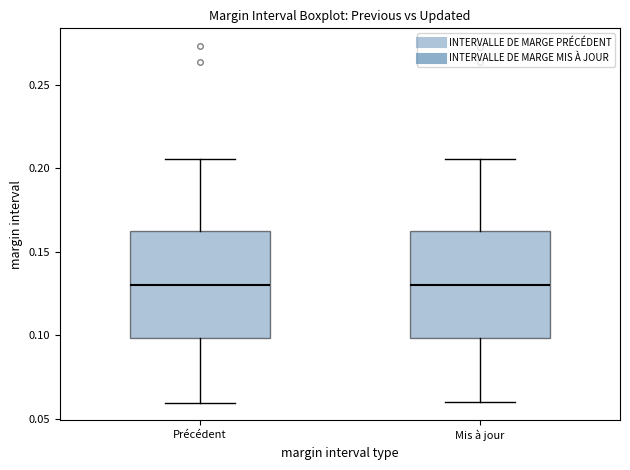

Reading left to right, transcribe this box plot: for each box, give where its median line is, the range the box spans, and where its two whiskers end, as read against the y-axis. The values are not printed on the chart, so give them approximately, as read against the axis.

Précédent: median 0.130, box 0.100 to 0.165, whiskers 0.060 to 0.205
Mis à jour: median 0.130, box 0.100 to 0.165, whiskers 0.060 to 0.205